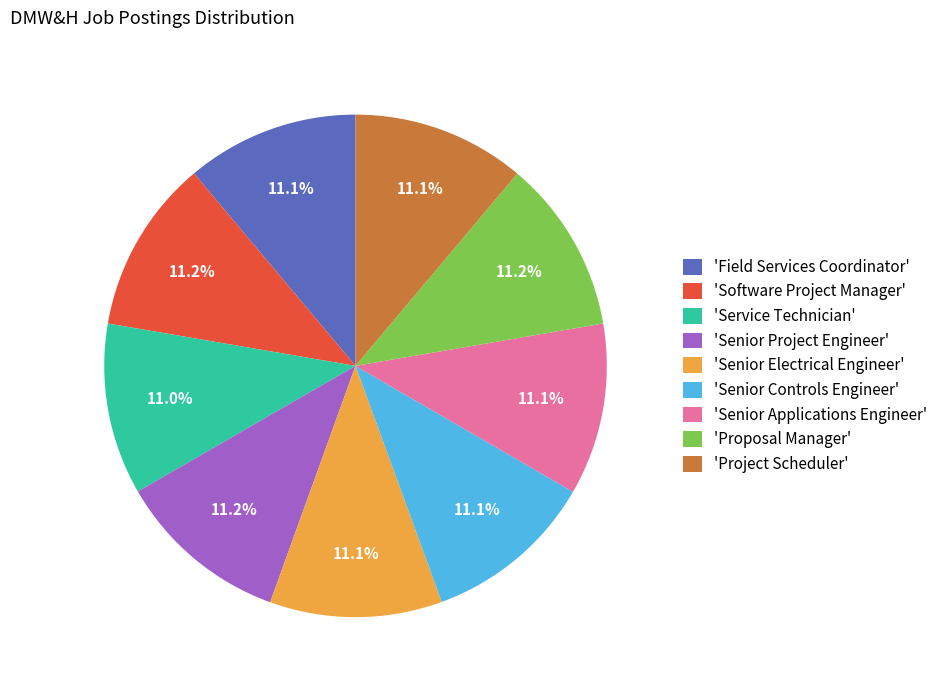

Is the sum of 'Field Services Coordinator' and 'Proposal Manager' greater than half?

No